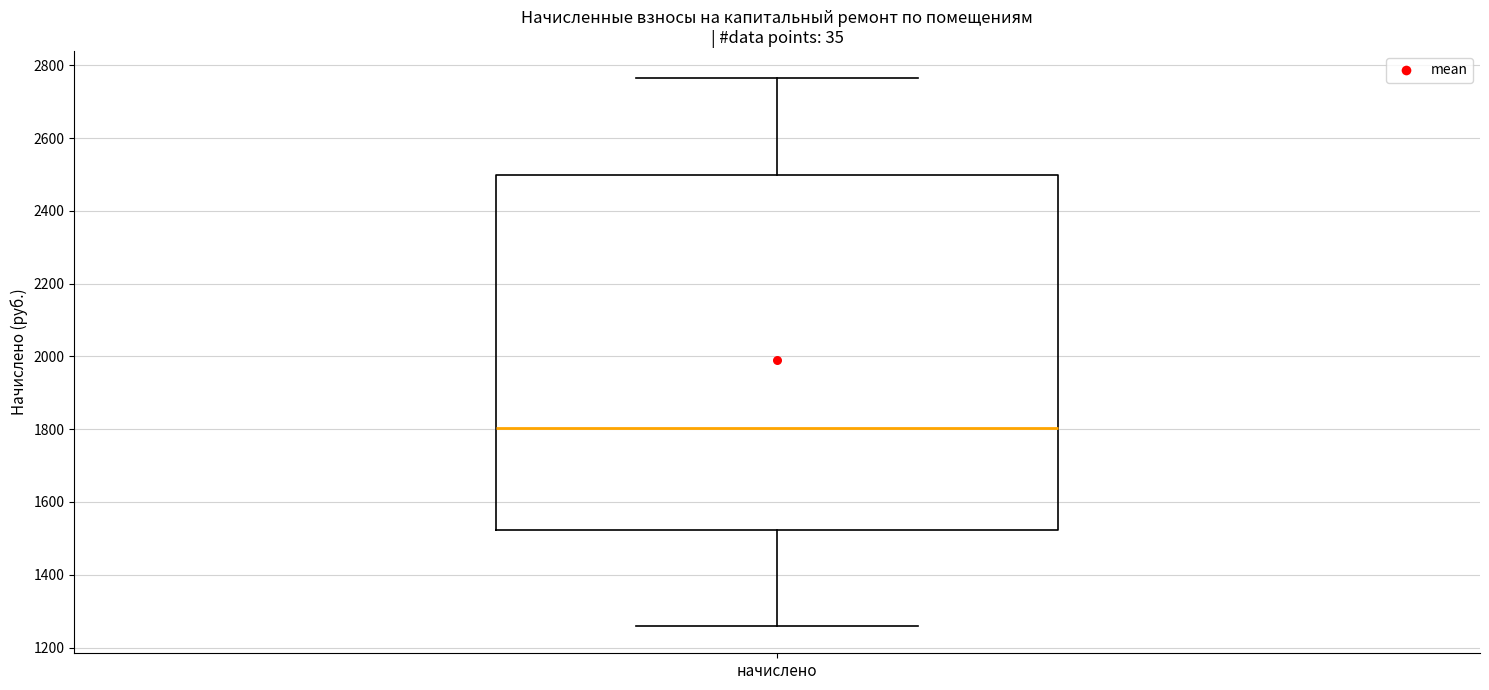

Transcribe this box plot: give where the median line is, the range the box spans, and where the two whiskers end, as read against the y-axis. The values are not printed on the chart, so give them approximately, as read against the axis.

median 1800, box 1520 to 2500, whiskers 1260 to 2760